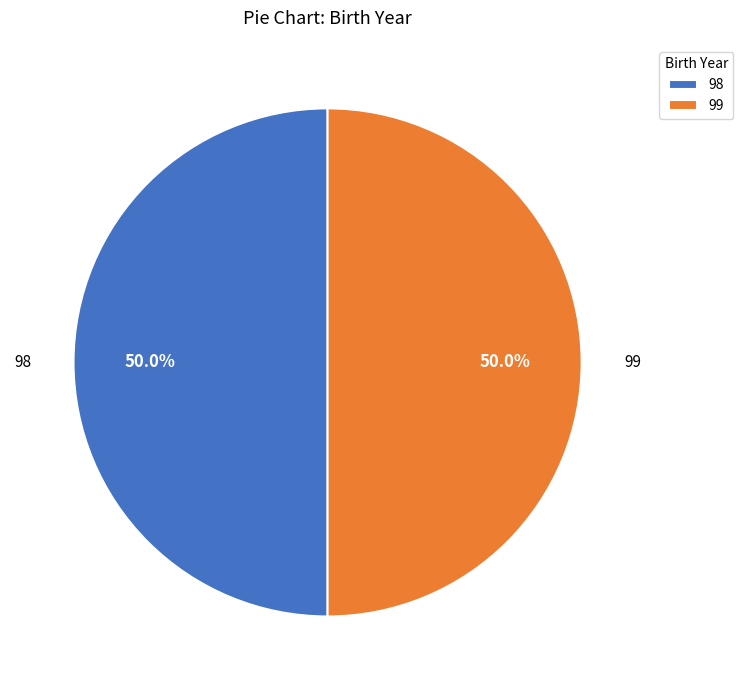

What is the total percentage of 99 and 98?

100.0%